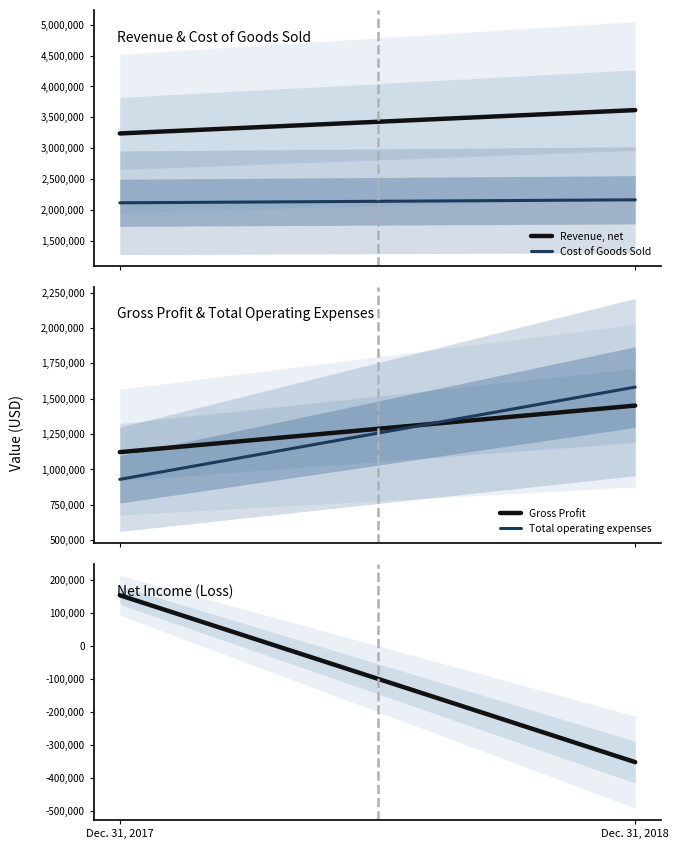

What is the spread (max minus min) of values at Dec. 31, 2018?

3970808